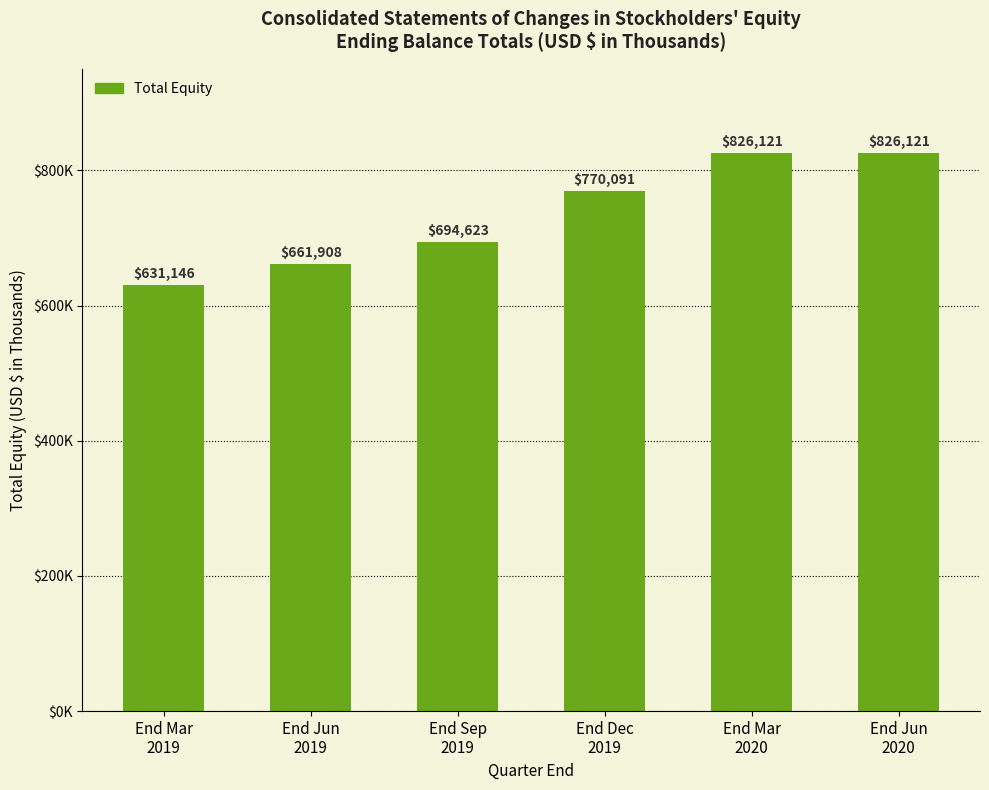

True or false: the data shows 1351013 at End Mar
2020.

False